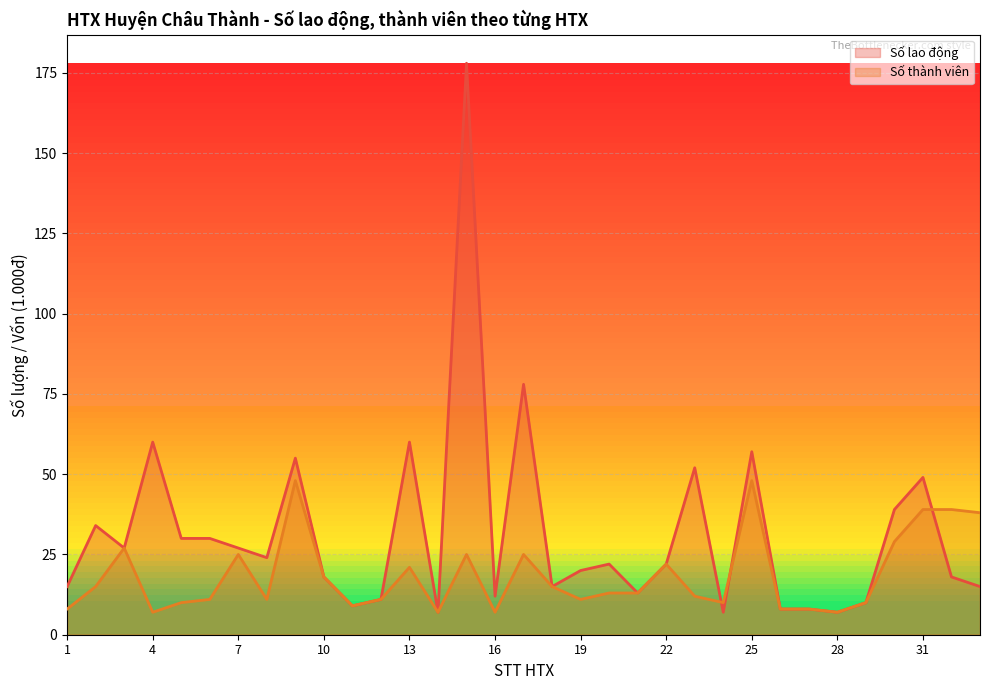

Reading left to right, extract all data points from this chart.

Số lao động: 1=15	2=34	3=27	4=60	5=30	6=30	7=27	8=24	9=55	10=18	11=9	12=11	13=60	14=7	15=178	16=12	17=78	18=15	19=20	20=22	21=13	22=22	23=52	24=7	25=57	26=8	27=8	28=7	29=10	30=39	31=49	32=18	33=15
Số thành viên: 1=8	2=15	3=27	4=7	5=10	6=11	7=25	8=11	9=48	10=18	11=9	12=11	13=21	14=7	15=25	16=7	17=25	18=15	19=11	20=13	21=13	22=22	23=12	24=10	25=48	26=8	27=8	28=7	29=10	30=29	31=39	32=39	33=38